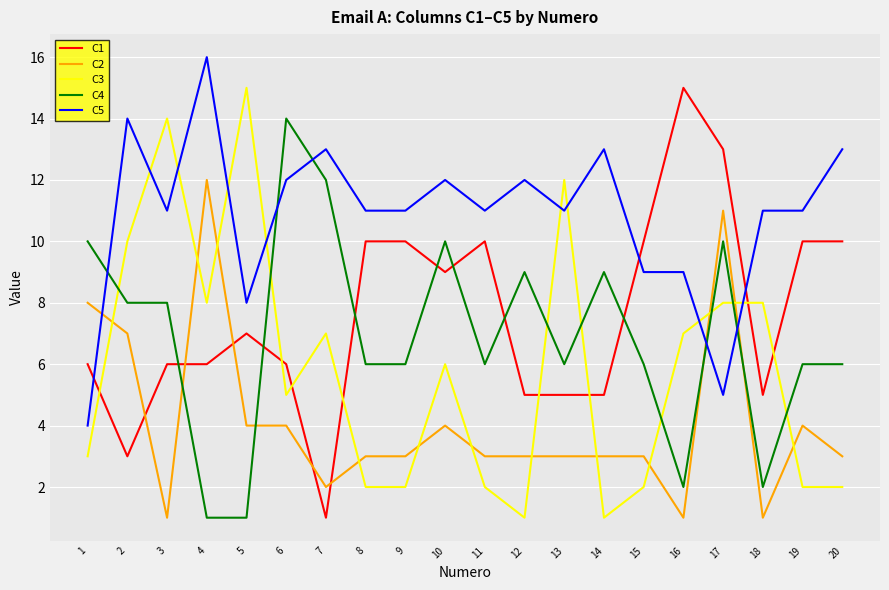

What is the smallest value displayed?

1